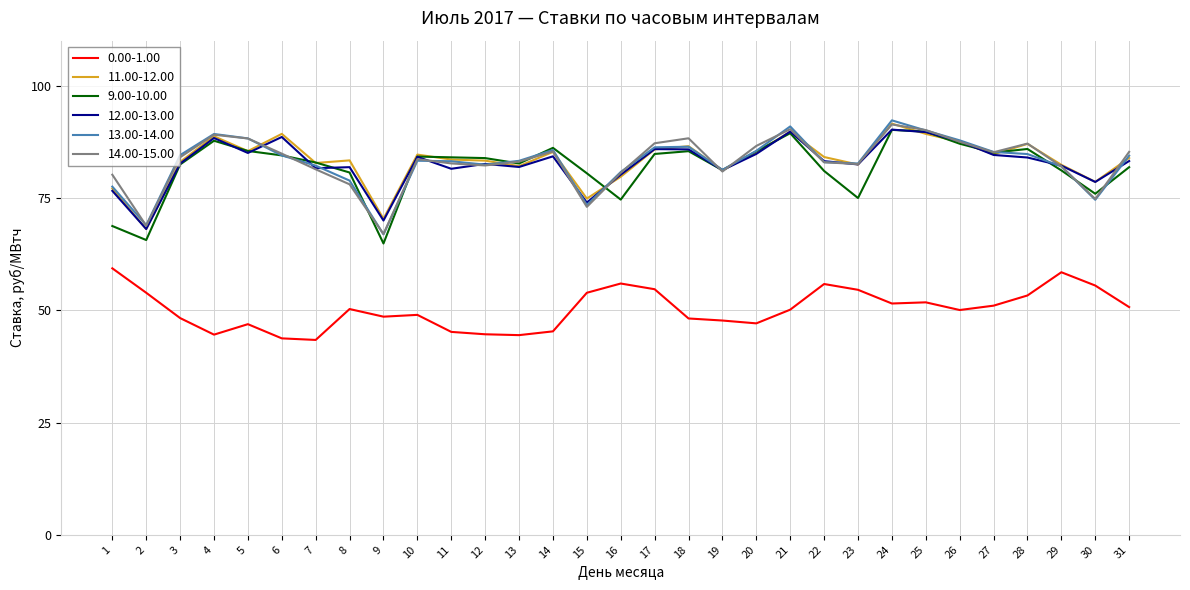

What is the total value across all series at 31?

469.3